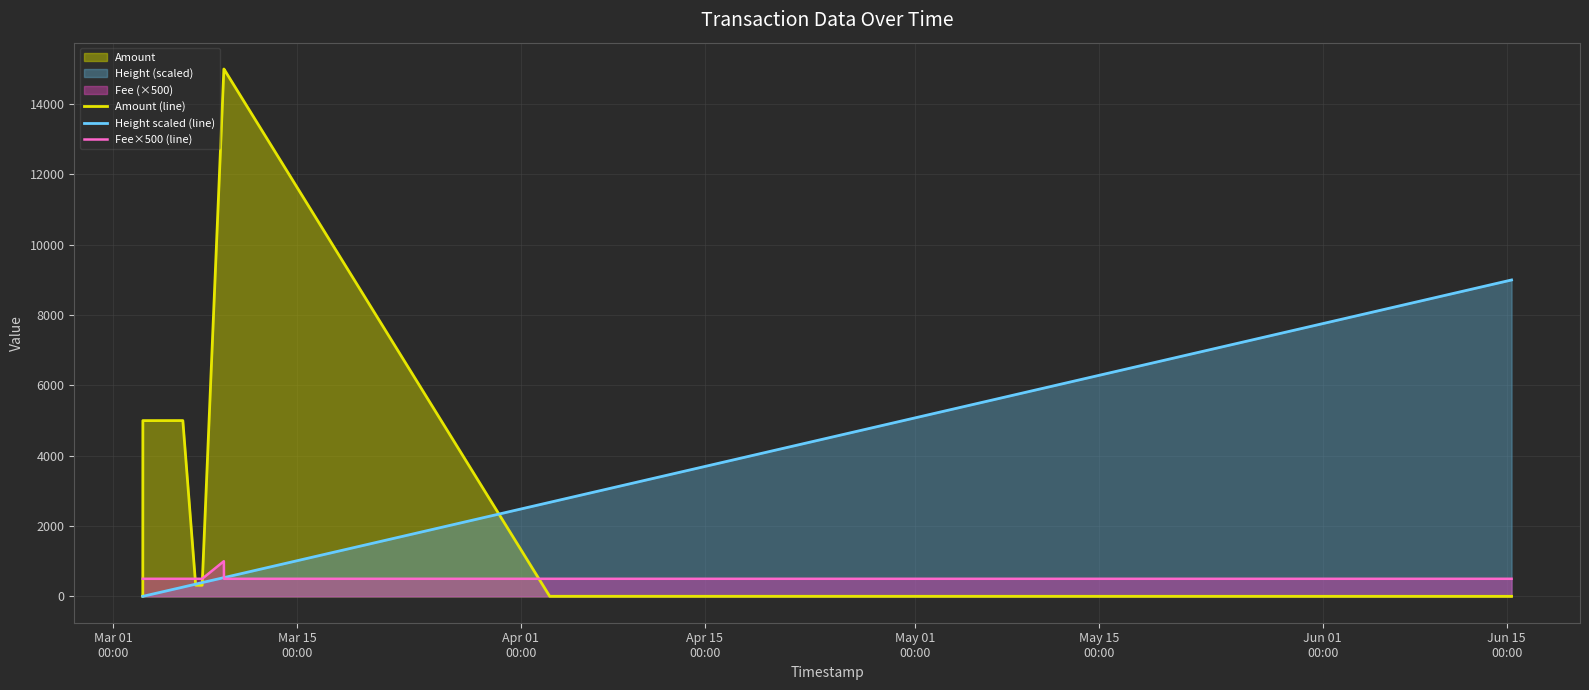

Count the number of categories in the chart.

12